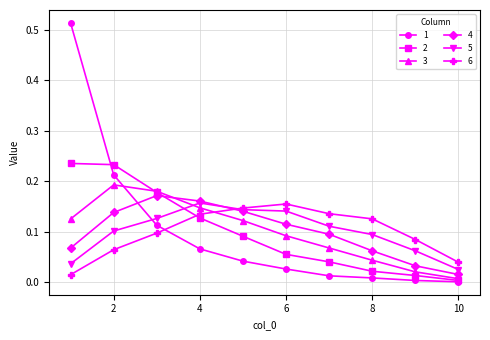

True or false: 3 and 4 intersect in this chart.

True